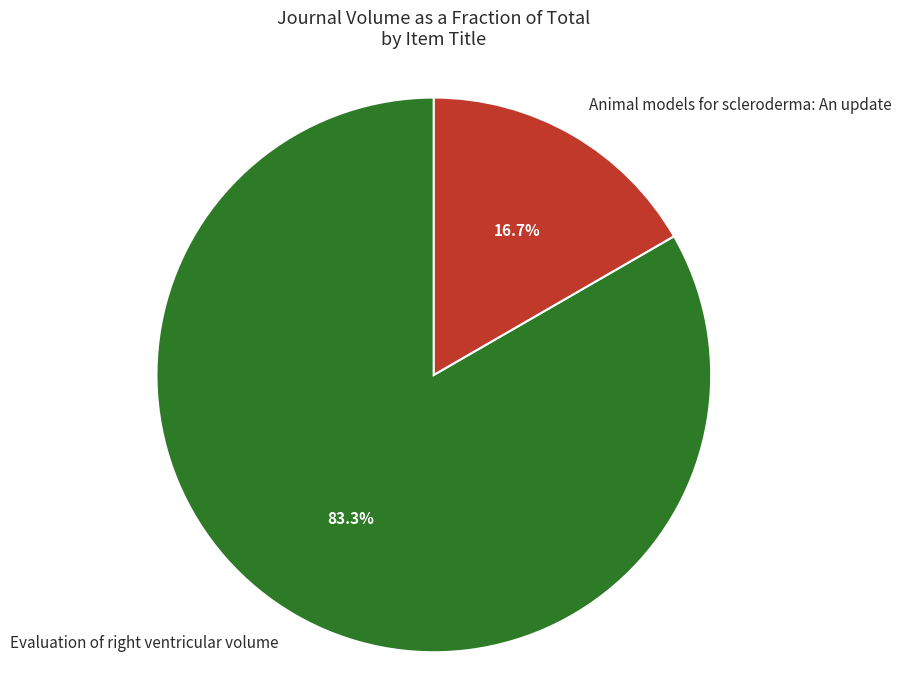

What is the largest slice in the pie chart?

Evaluation of right ventricular volume